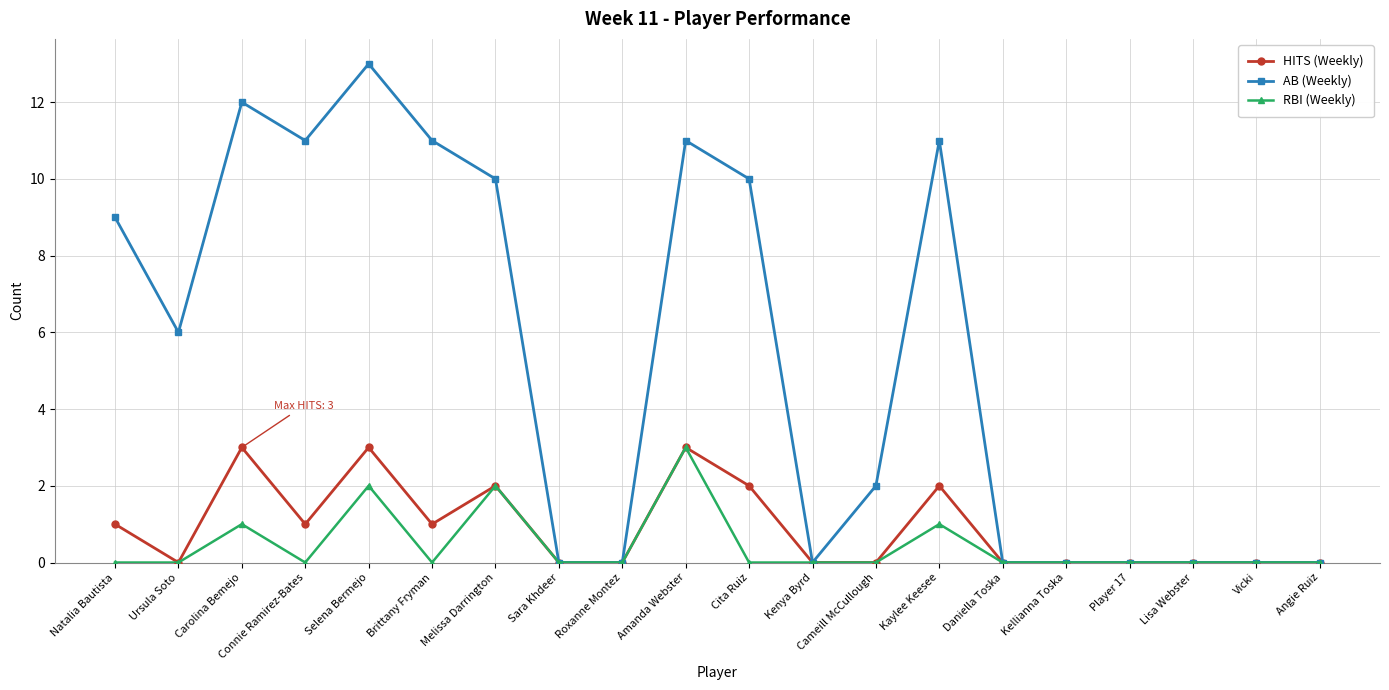

Reading right to left, what are all the values shown in this chart?

HITS (Weekly): 0	0	0	0	0	0	2	0	0	2	3	0	0	2	1	3	1	3	0	1
AB (Weekly): 0	0	0	0	0	0	11	2	0	10	11	0	0	10	11	13	11	12	6	9
RBI (Weekly): 0	0	0	0	0	0	1	0	0	0	3	0	0	2	0	2	0	1	0	0